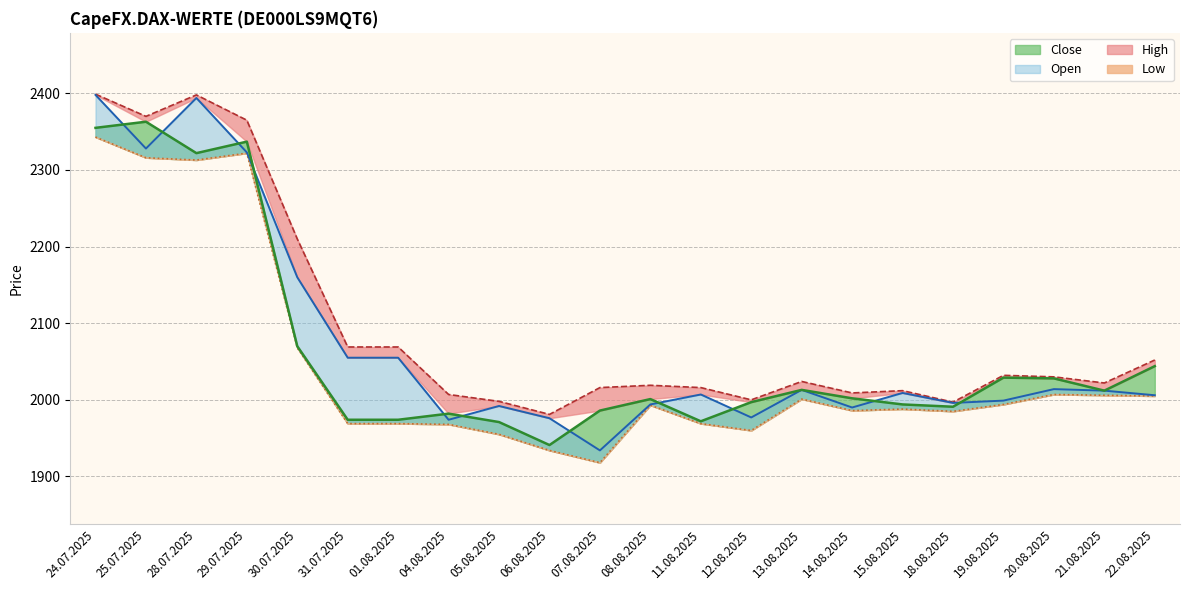

Does the chart have visible grid lines?

Yes